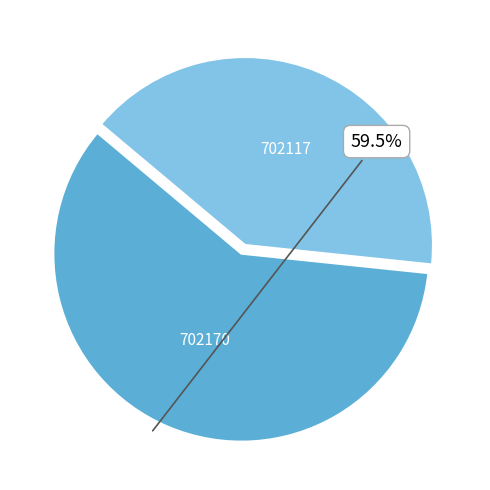

What is the majority slice?

702170